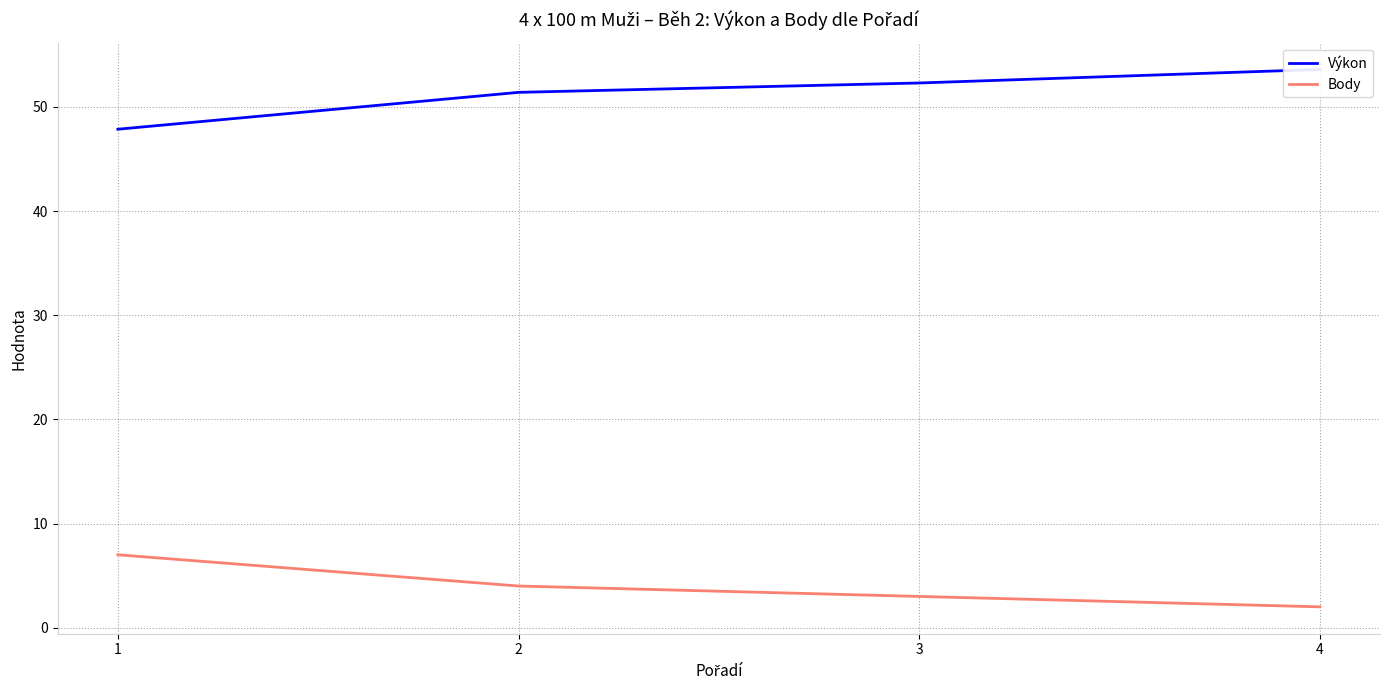

Reading left to right, transcribe all the data shown in this chart.

Výkon: 1=47.9	2=51.4	3=52.3	4=53.6
Body: 1=7.0	2=4.0	3=3.0	4=2.0